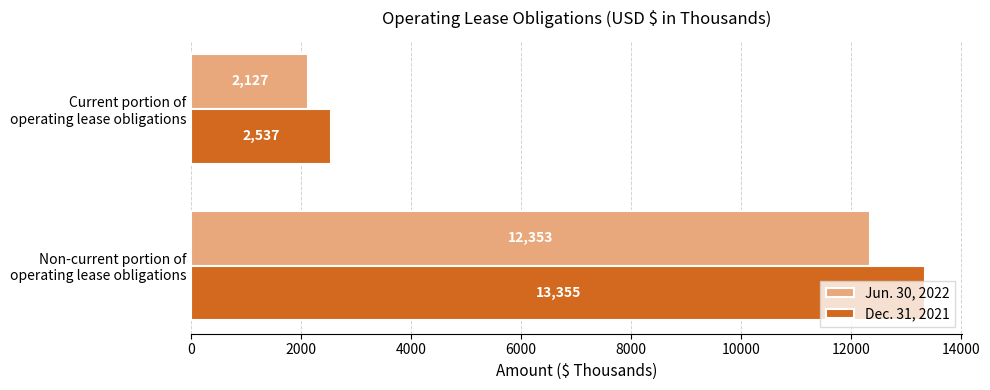

What is the maximum value shown in the chart?

13355